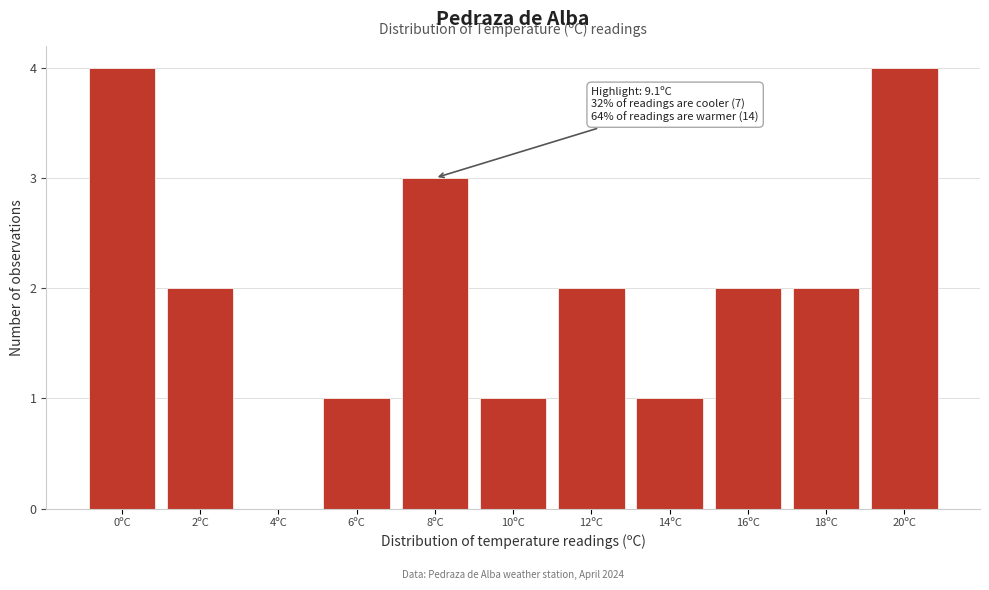

Reading left to right, extract all data points from this chart.

0ºC=4	2ºC=2	4ºC=0	6ºC=1	8ºC=3	10ºC=1	12ºC=2	14ºC=1	16ºC=2	18ºC=2	20ºC=4